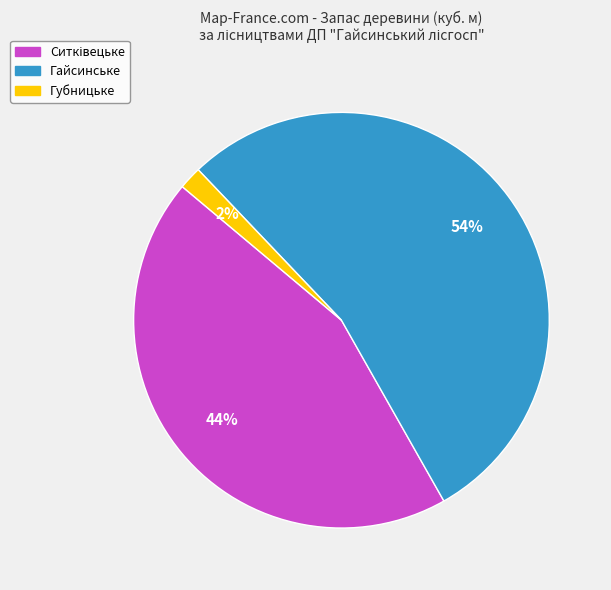

How many slices are in this pie chart?

3